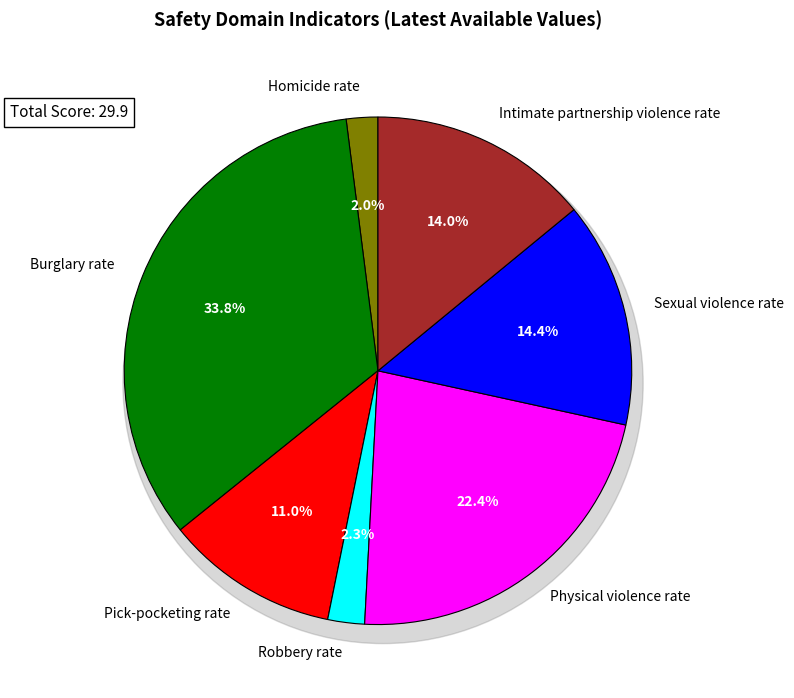

Which slice is the largest?

Burglary rate